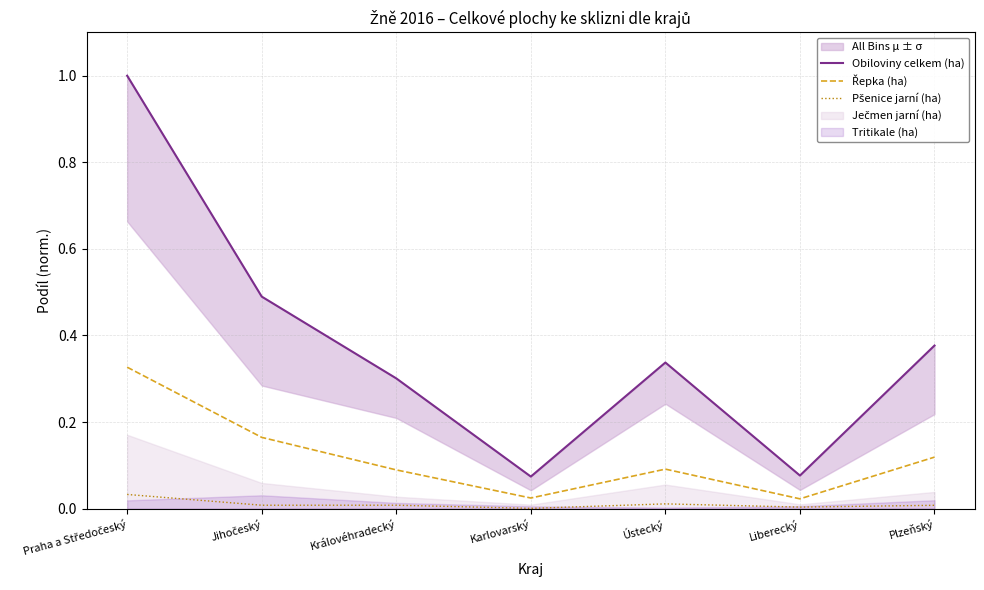

True or false: Obiloviny celkem (ha) and Pšenice jarní (ha) cross at least once.

False